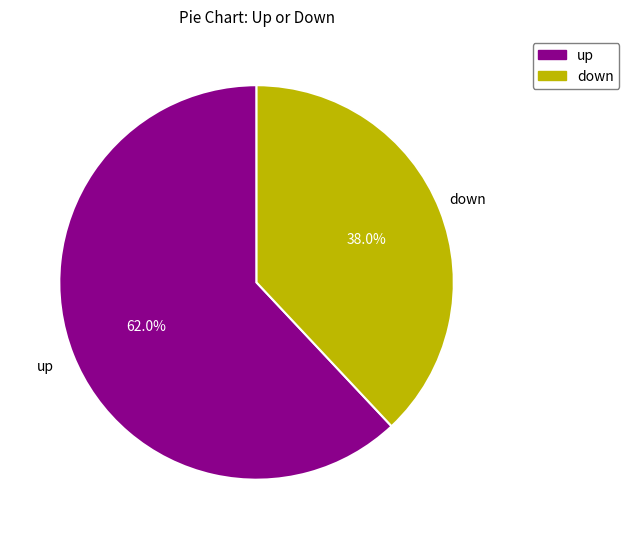

How many slices are in this pie chart?

2